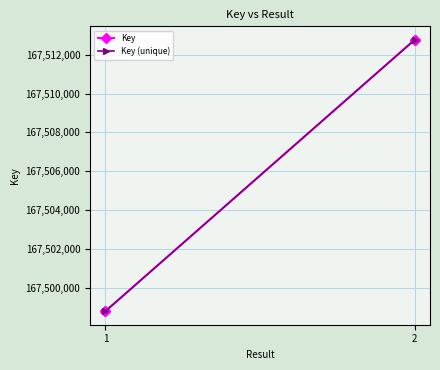

What is the difference between the values at 1 and 2?

13967